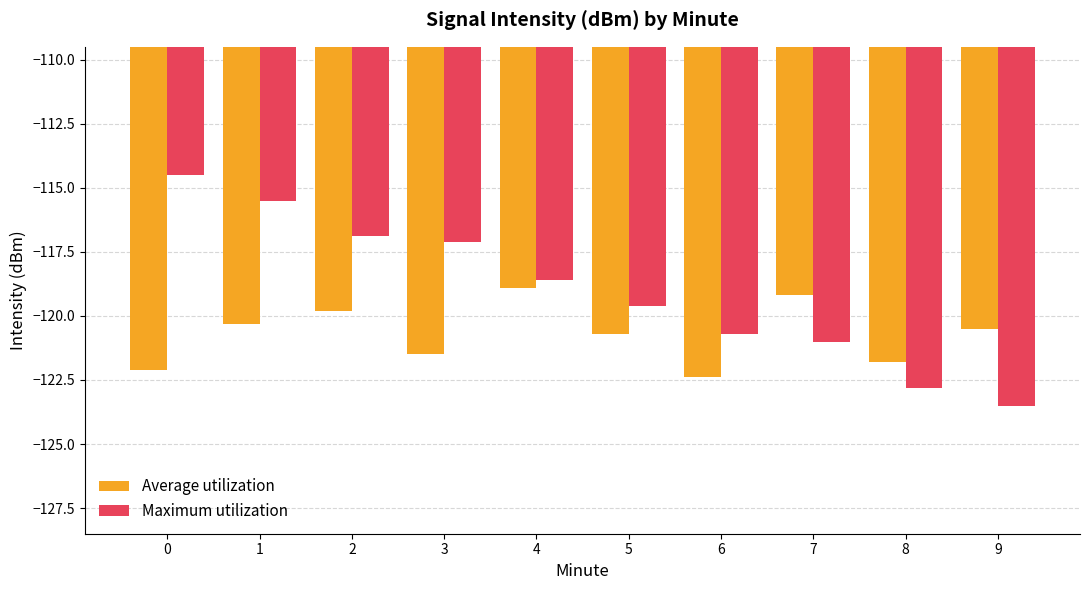

Is it true that Maximum utilization equals -116.9 at 2?

True